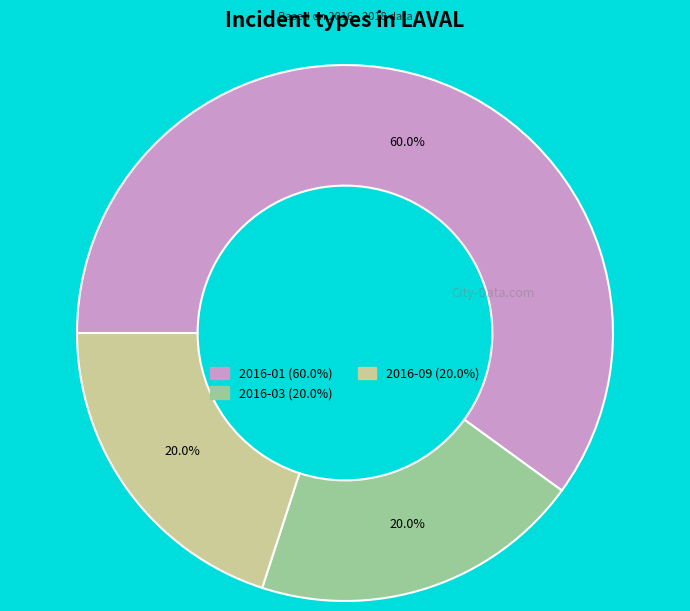

Count the number of slices in the pie.

3